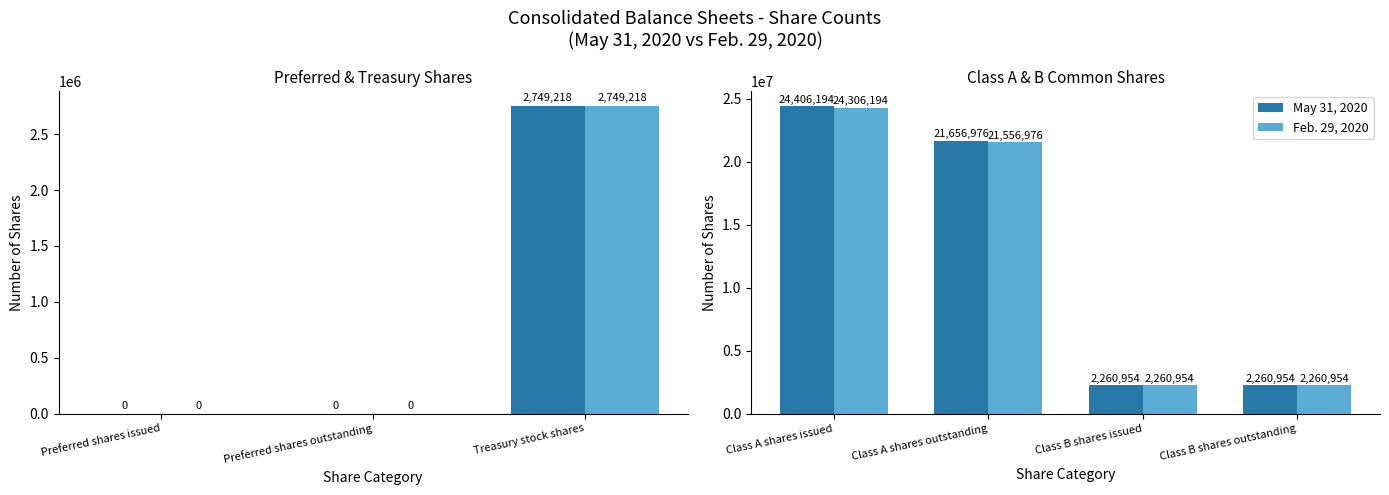

How many groups of bars are there?

4